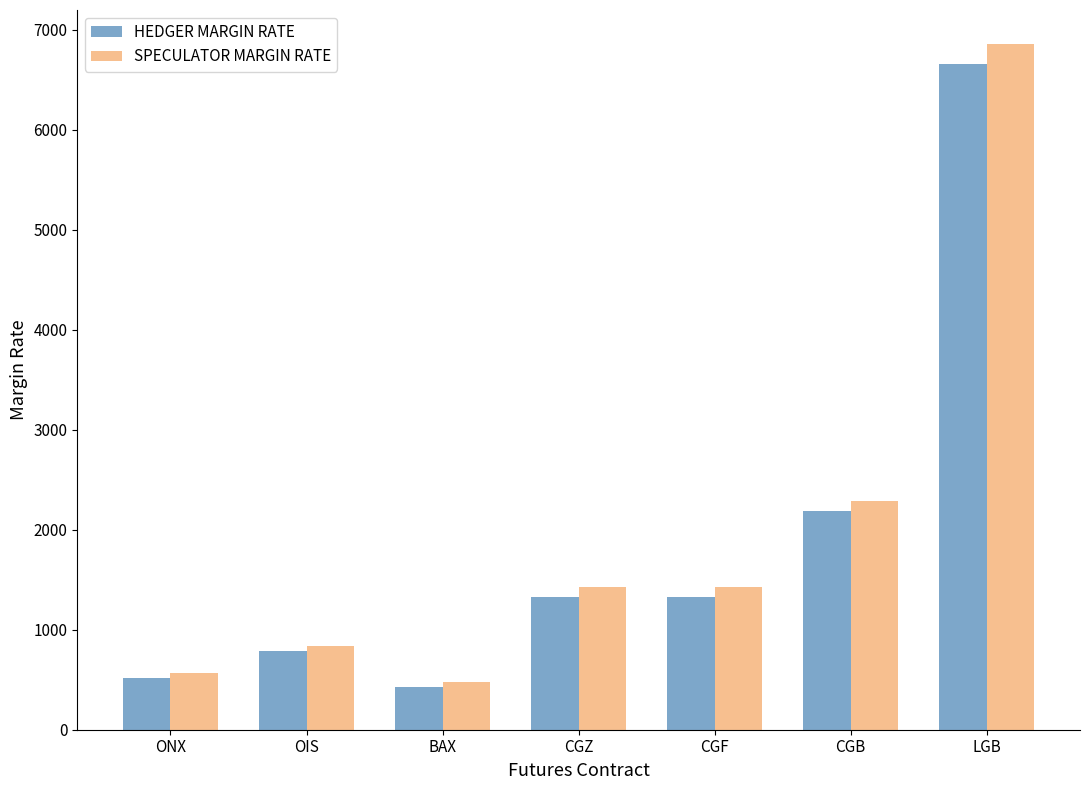

What is the sum of the HEDGER MARGIN RATE values at CGZ and CGF?

2650